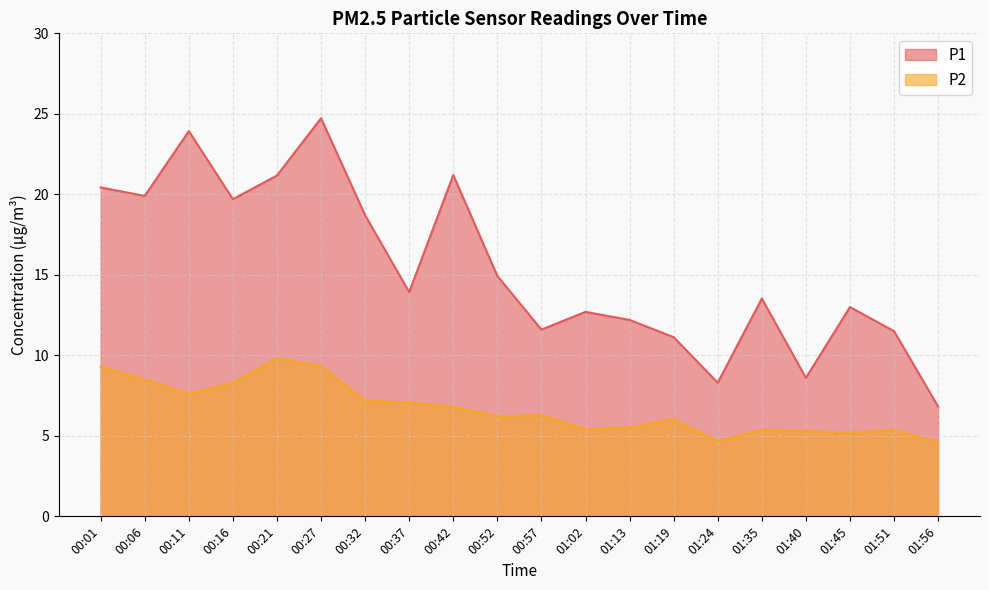

Which series changed the most between 00:32 and 01:13?

P1